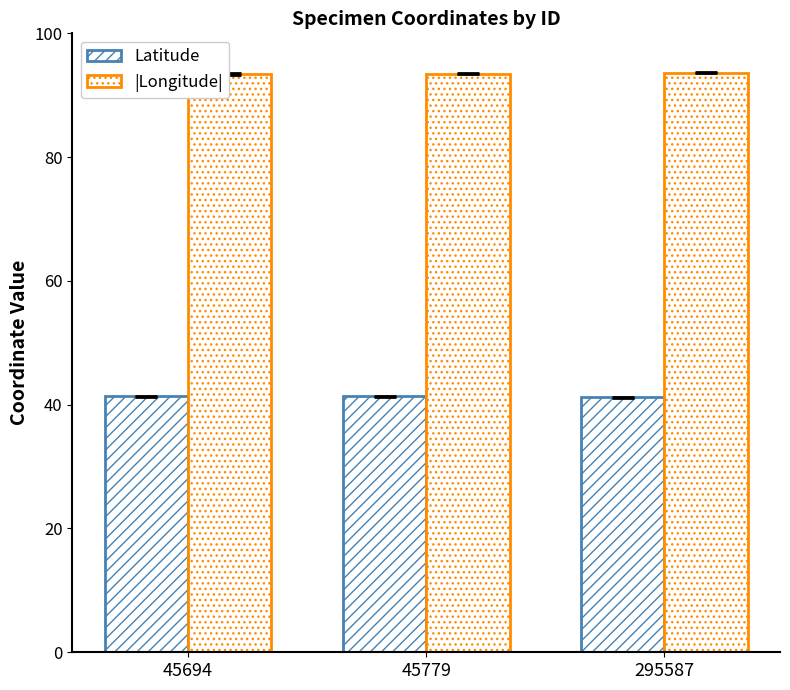

The value of Latitude at 45694 is 41.3. True or false?

True